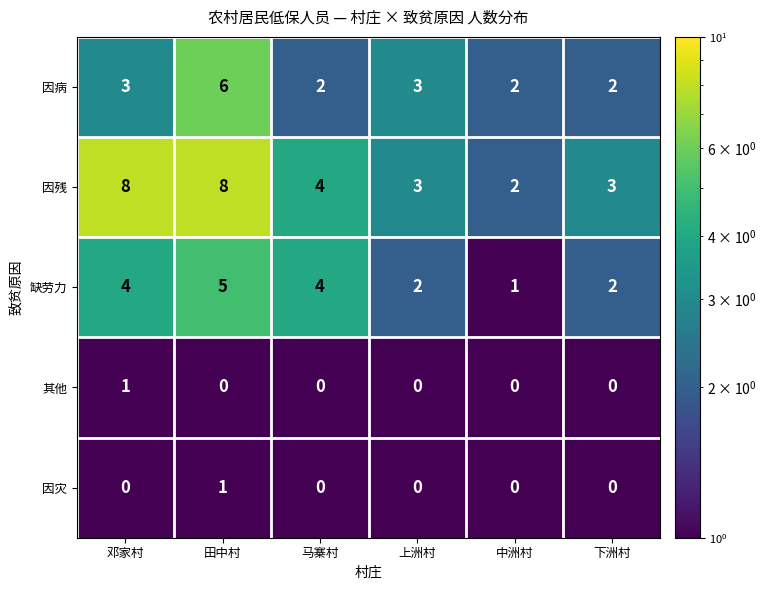

At which label does 其他 reach its peak?

邓家村